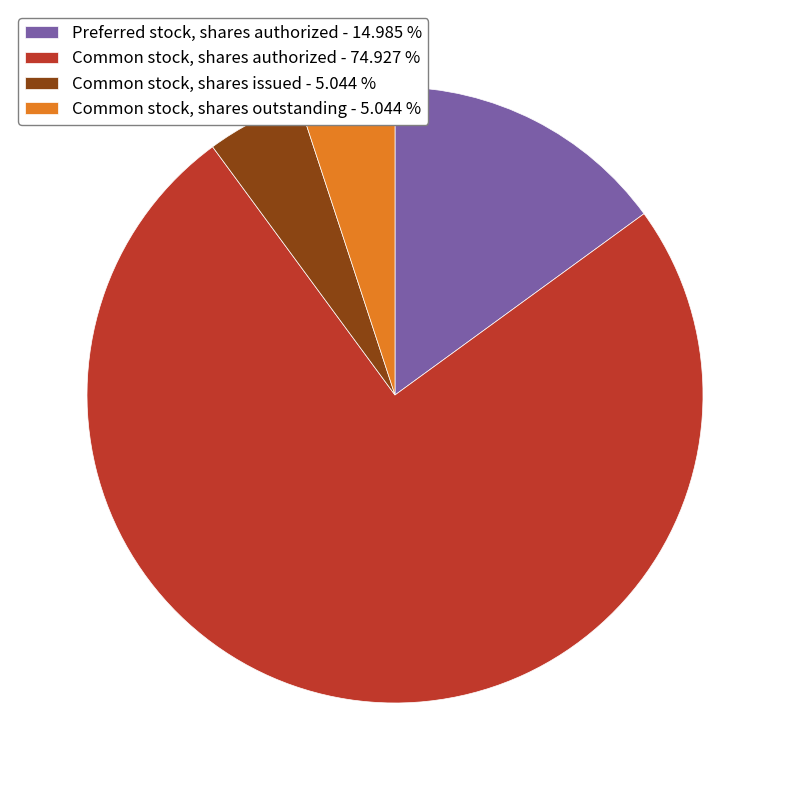

Which has a higher value, Common stock, shares authorized - 74.927 % or Common stock, shares issued - 5.044 %?

Common stock, shares authorized - 74.927 %